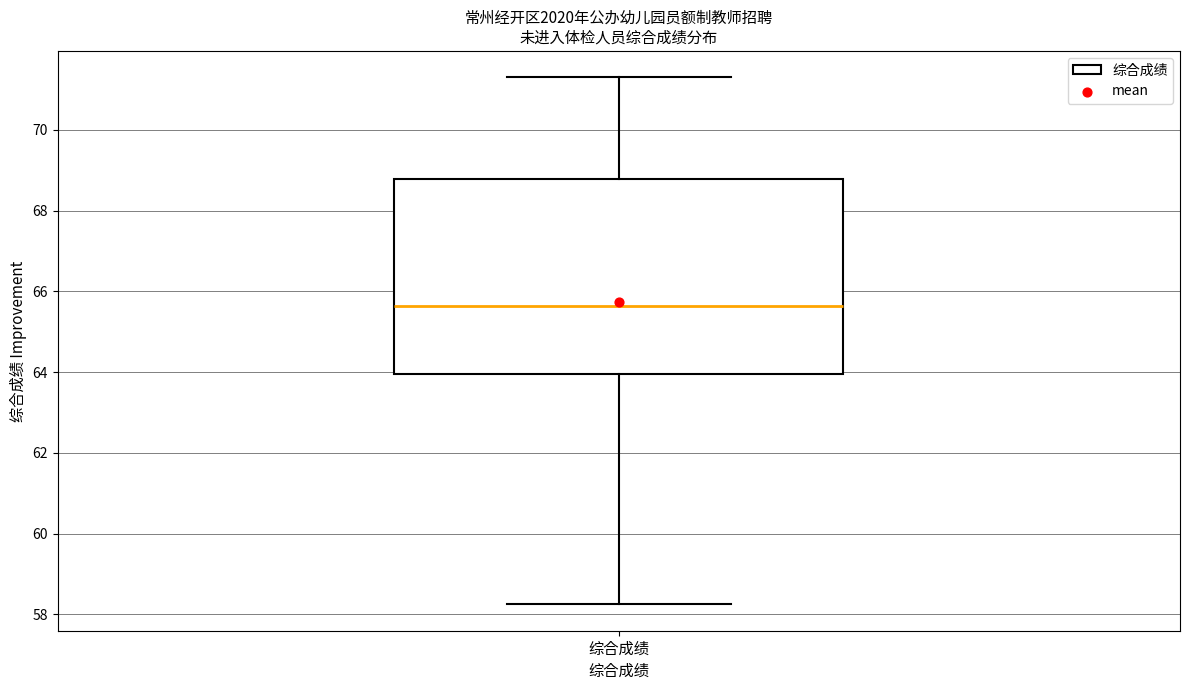

Read this box plot against the y-axis: the position of the median line, the range covered by the box, and the ends of both whiskers. The values are not printed on the chart, so give them approximately, as read against the axis.

median 65.6, box 64.0 to 68.8, whiskers 58.2 to 71.4